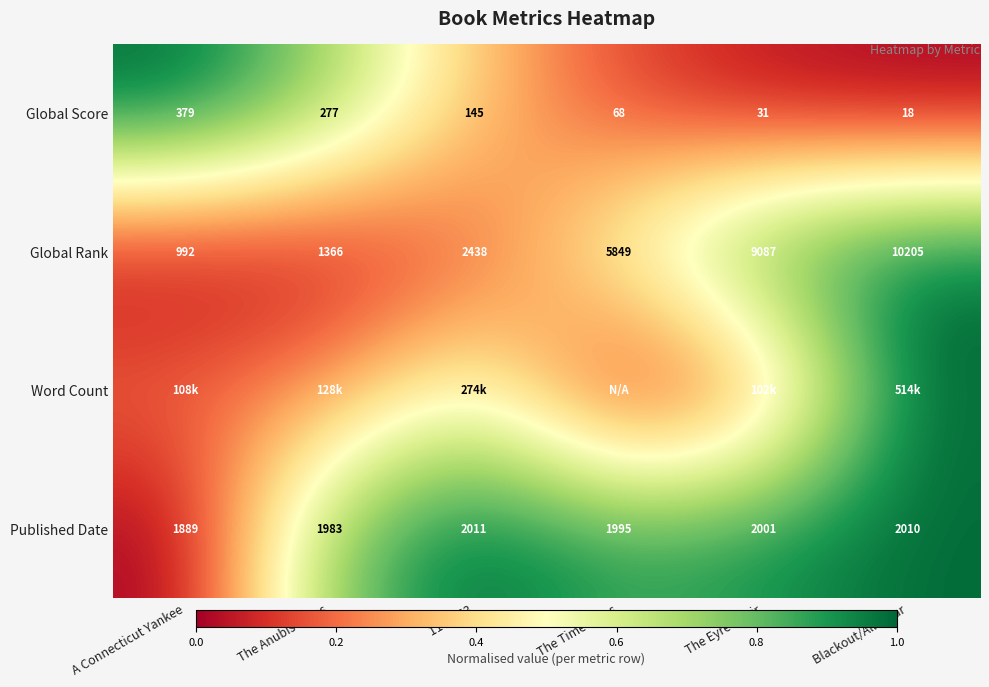

Count the number of data series in this chart.

4